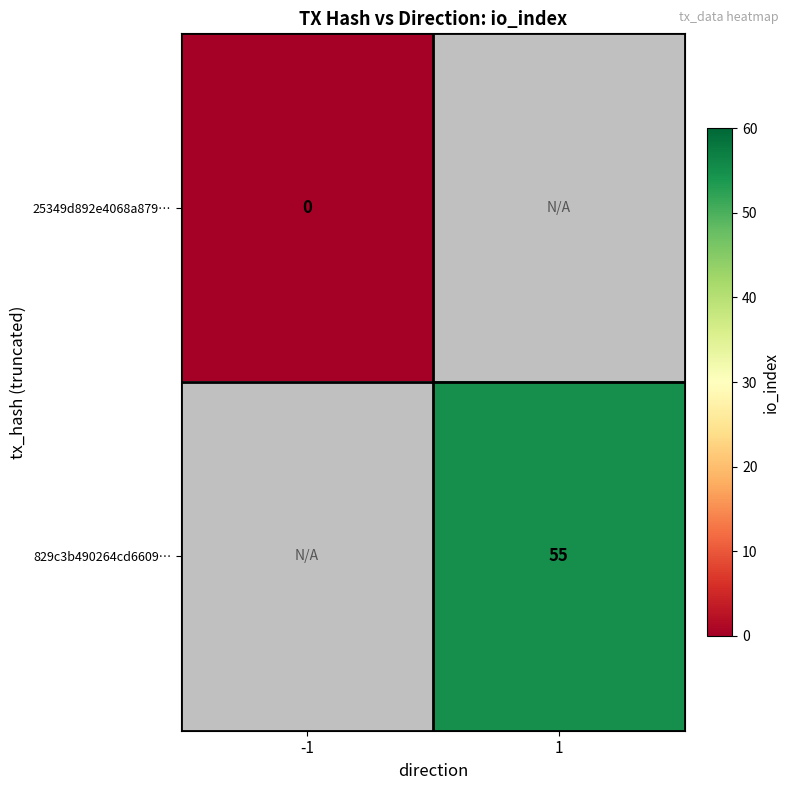

What is the maximum value shown in the chart?

55.0